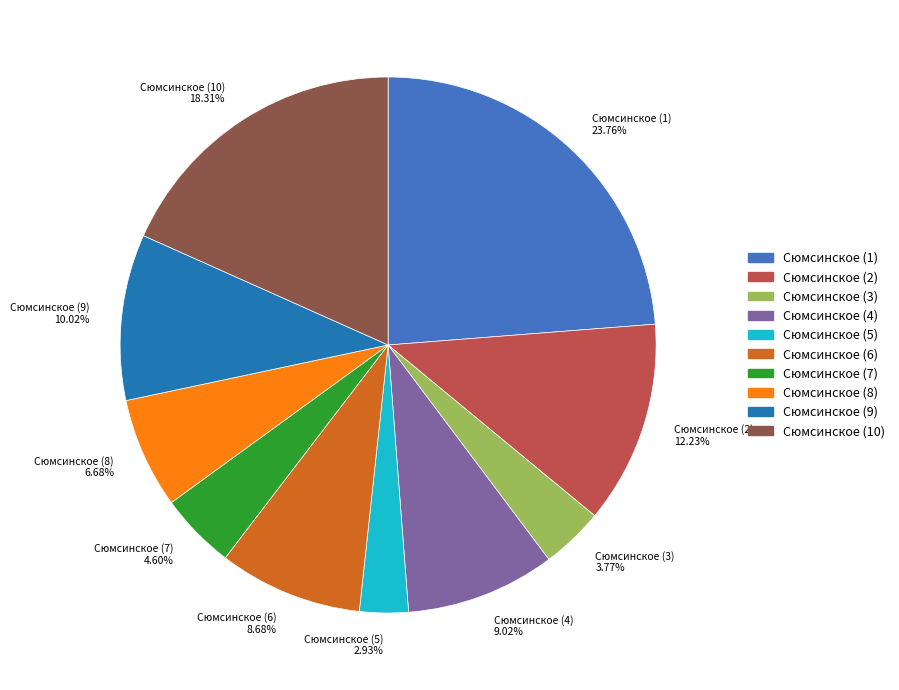

To the nearest percent, what is the difference between the Сюмсинское (1) and Сюмсинское (2) slice percentages?

12%